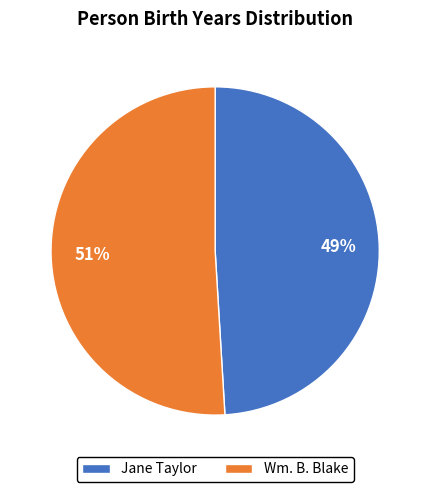

To the nearest percent, what is the difference between the Wm. B. Blake and Jane Taylor slice percentages?

2%